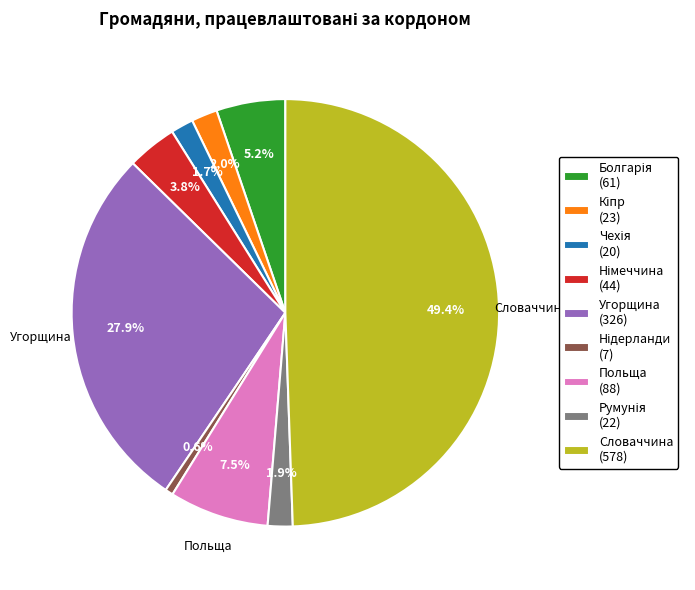

What portion of the pie excludes Угорщина (326)?

72.1%